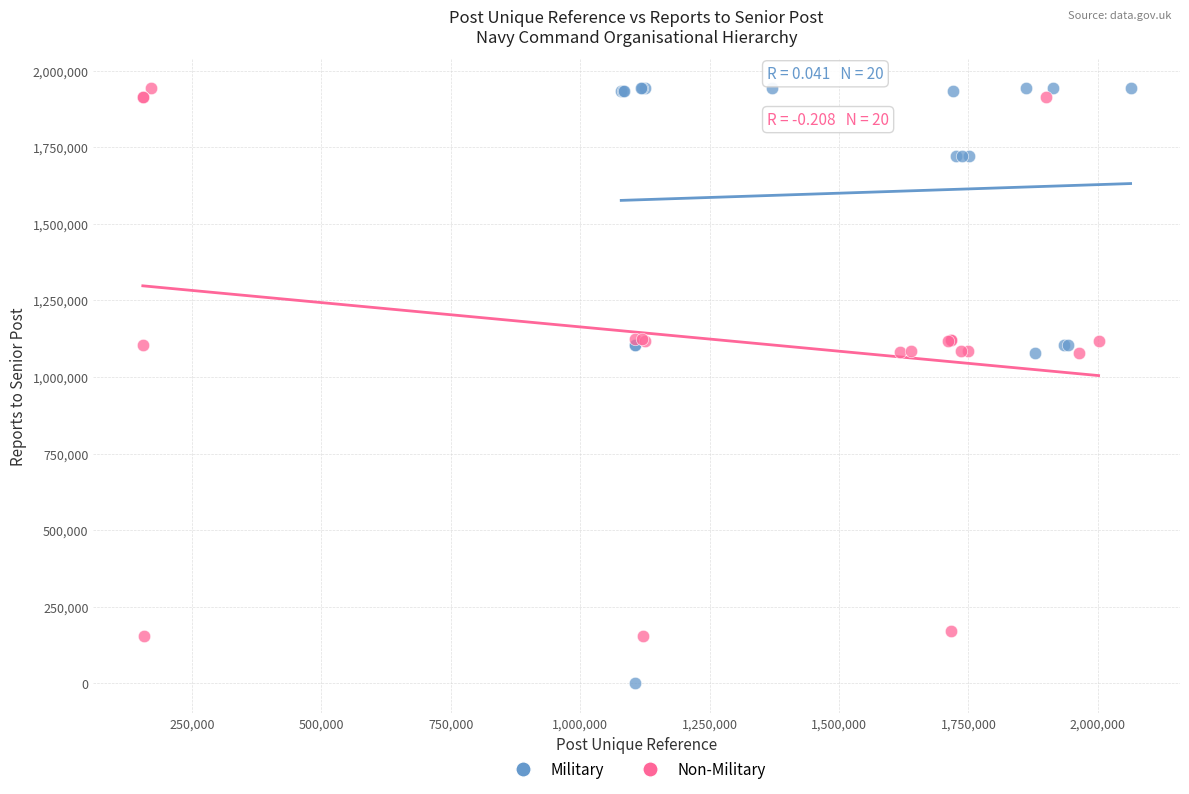

Which series reaches the minimum Y coordinate?

Military